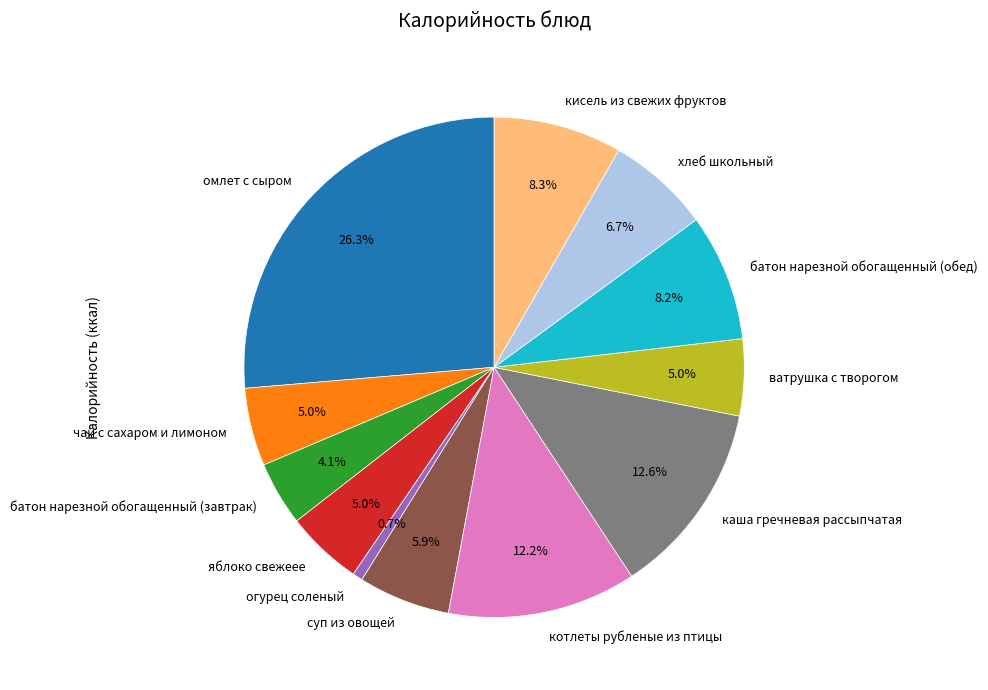

To the nearest percent, what percentage of the pie is батон нарезной обогащенный (обед)?

8%